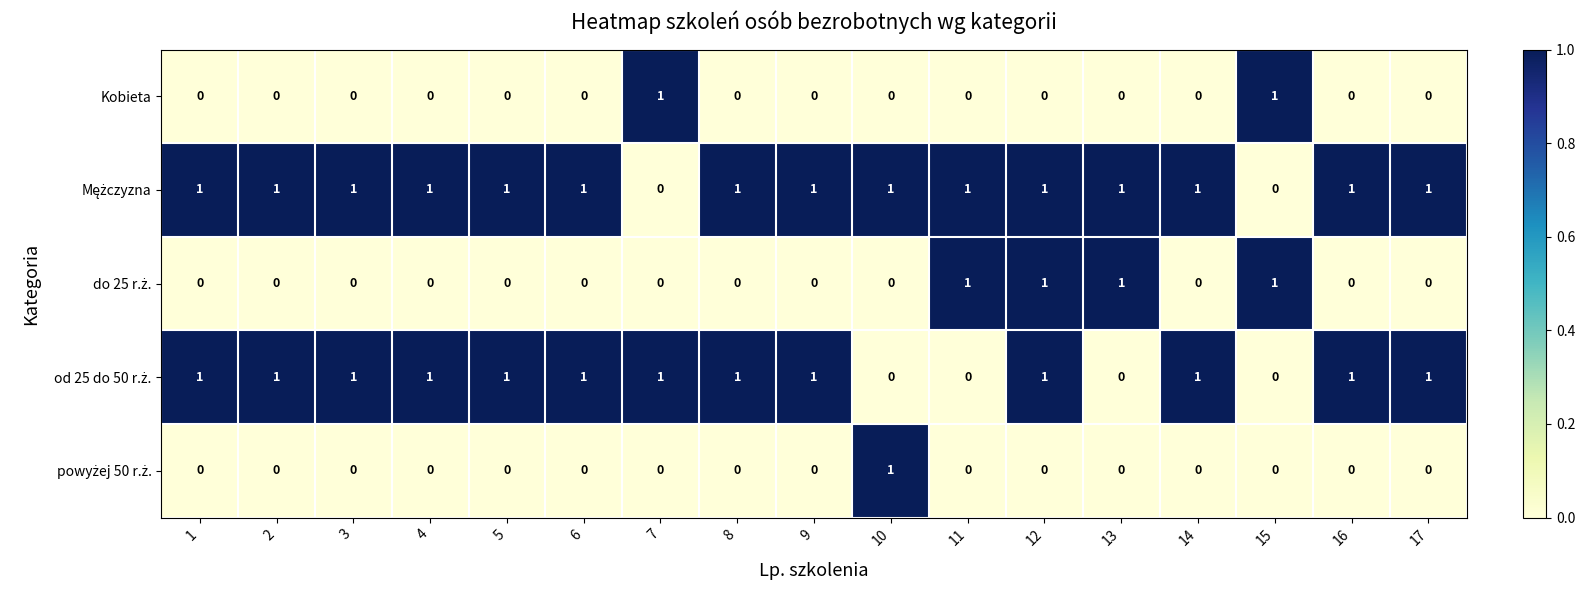

How many Kobieta values are between 0 and 1?

17